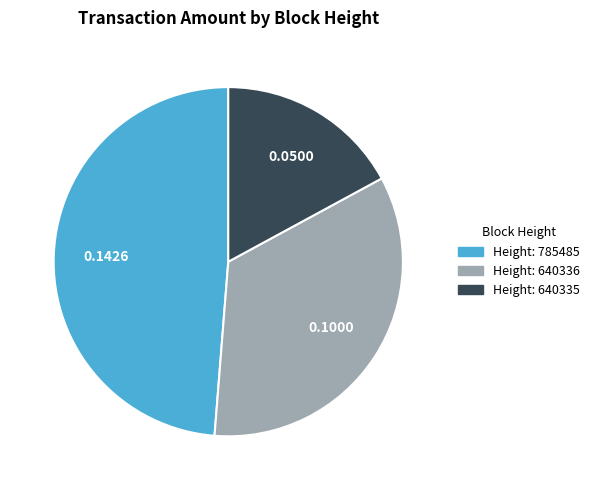

How many segments does this pie chart have?

3